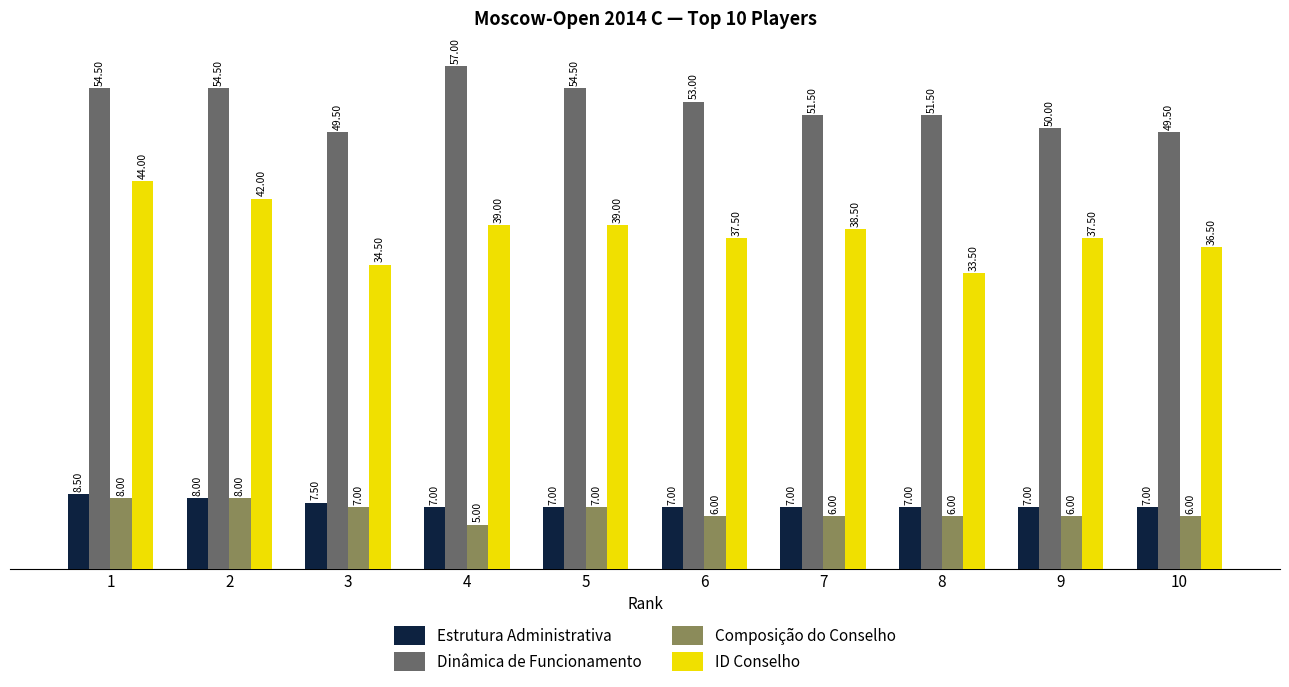

At which category does the chart reach its peak across all series?

4